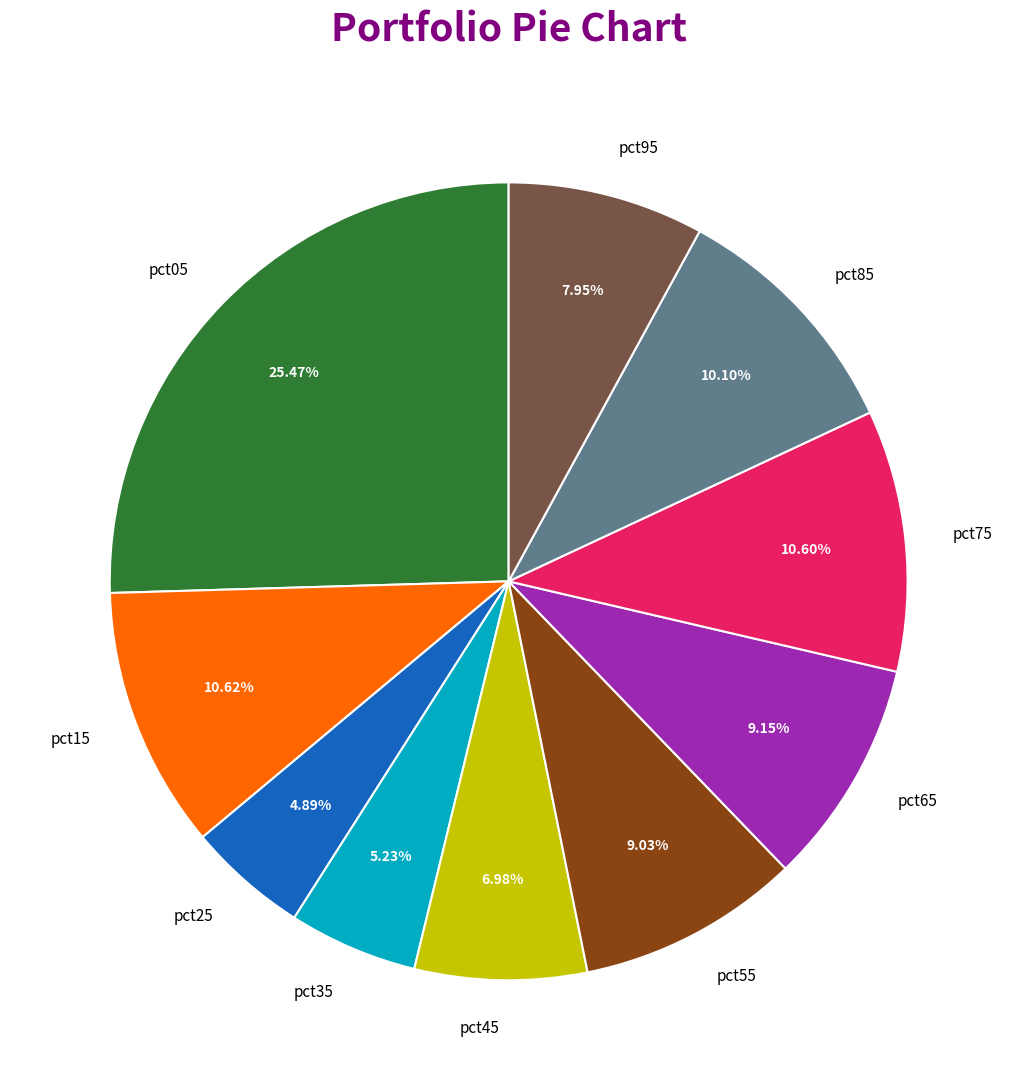

Is it true that pct85 is 10% of the pie?

True